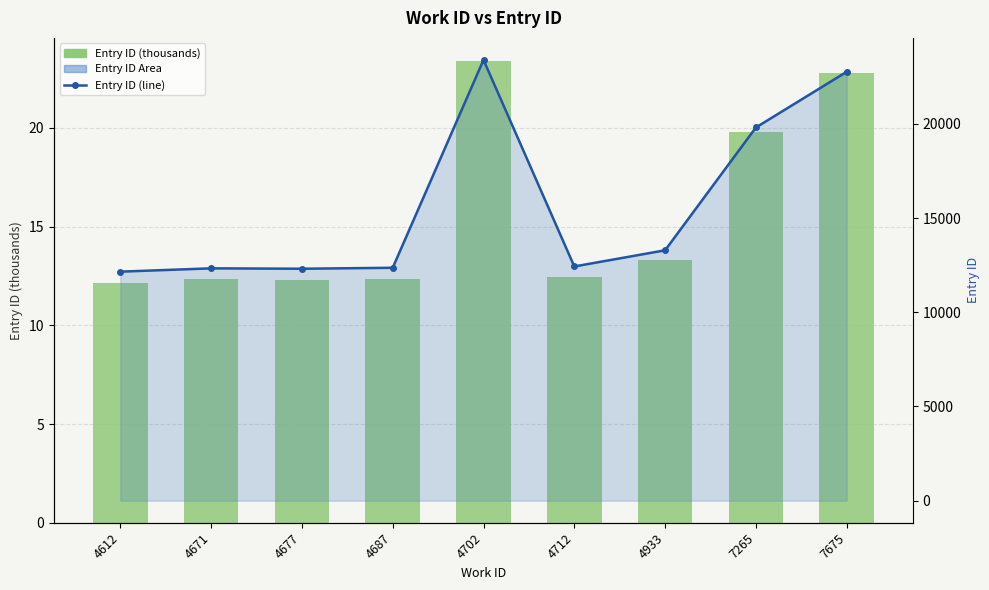

The value of Entry ID (line) at 4677 is 19238.9. True or false?

False